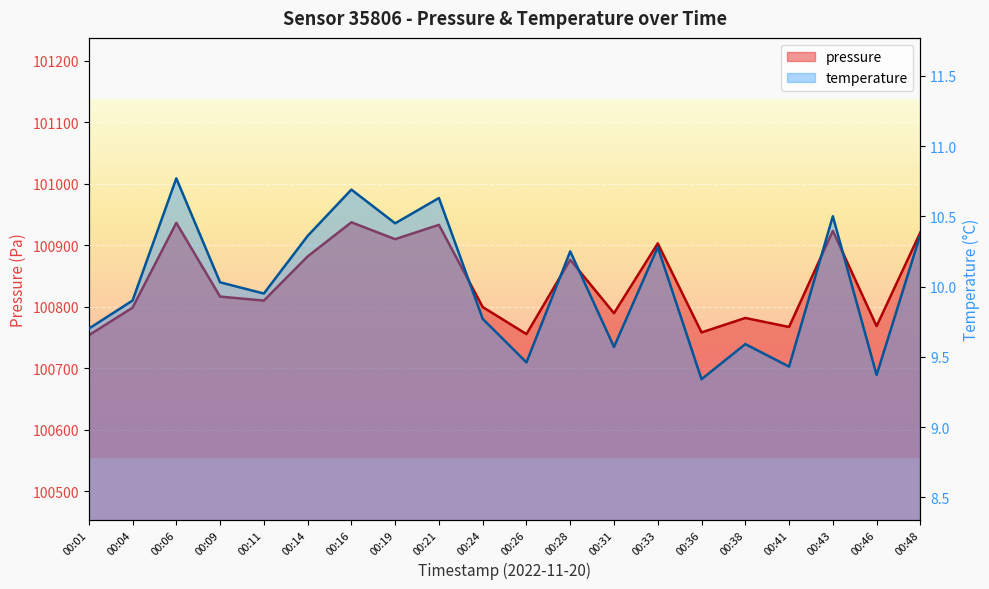

What is the sum of all temperature values?

200.4